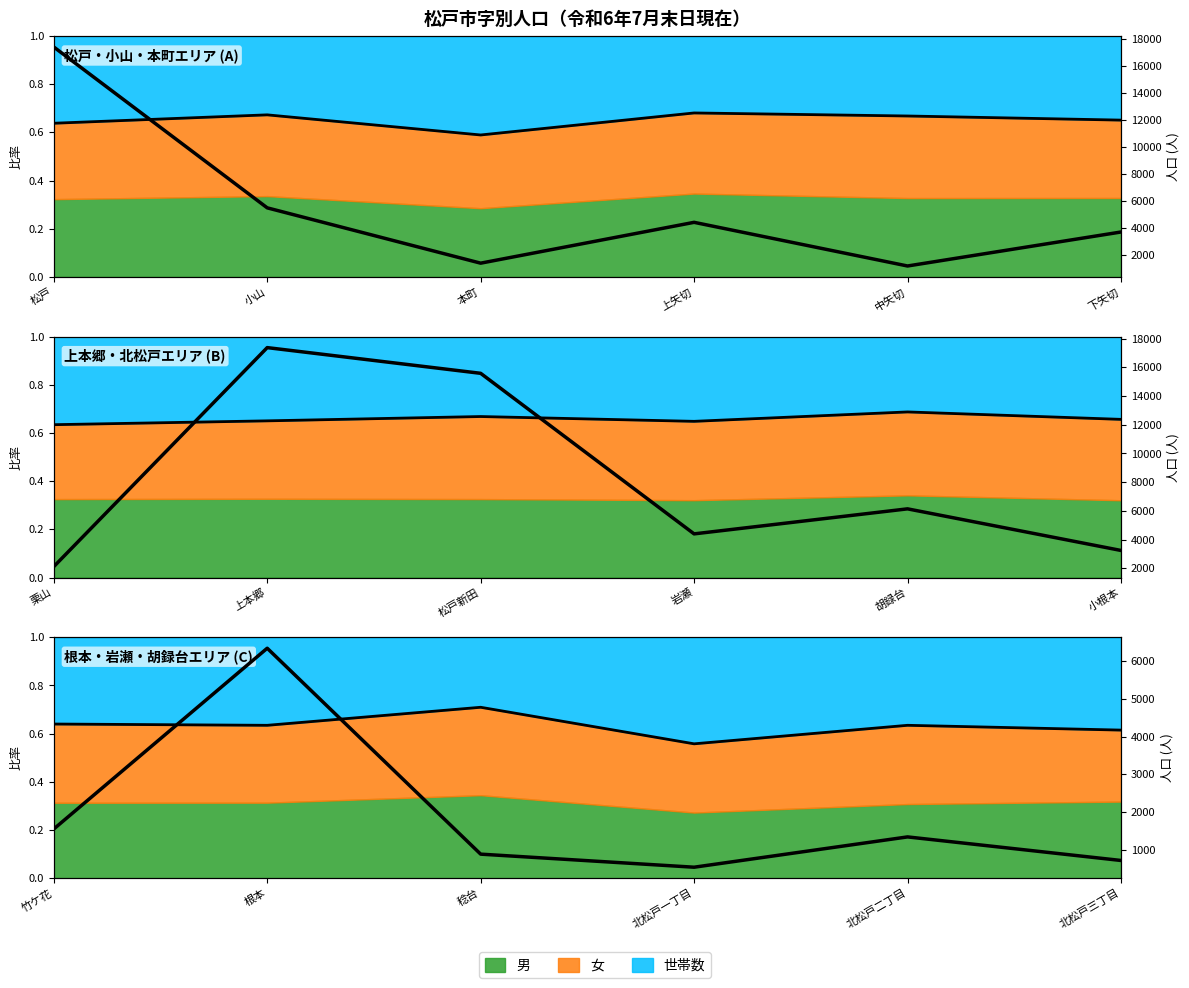

The value at 下矢切 is 729. True or false?

True